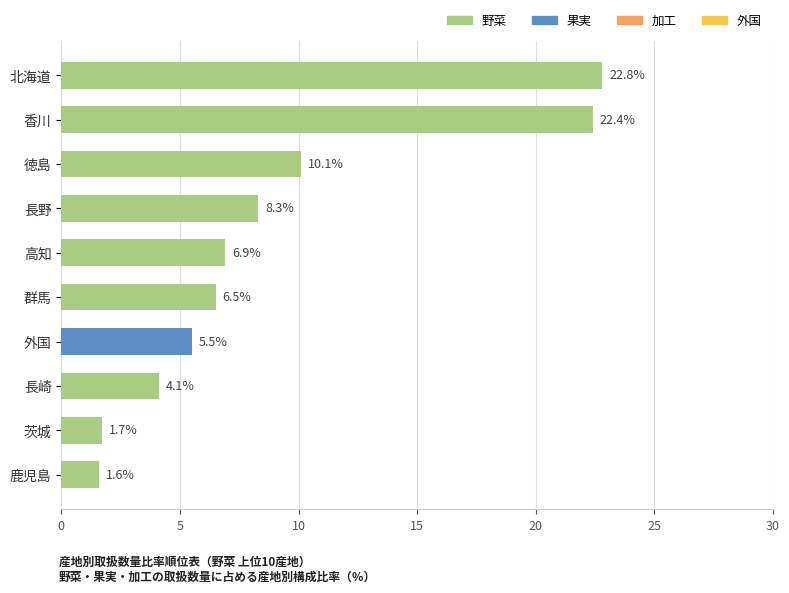

The chart shows a value of 11.1 at 長野. True or false?

False